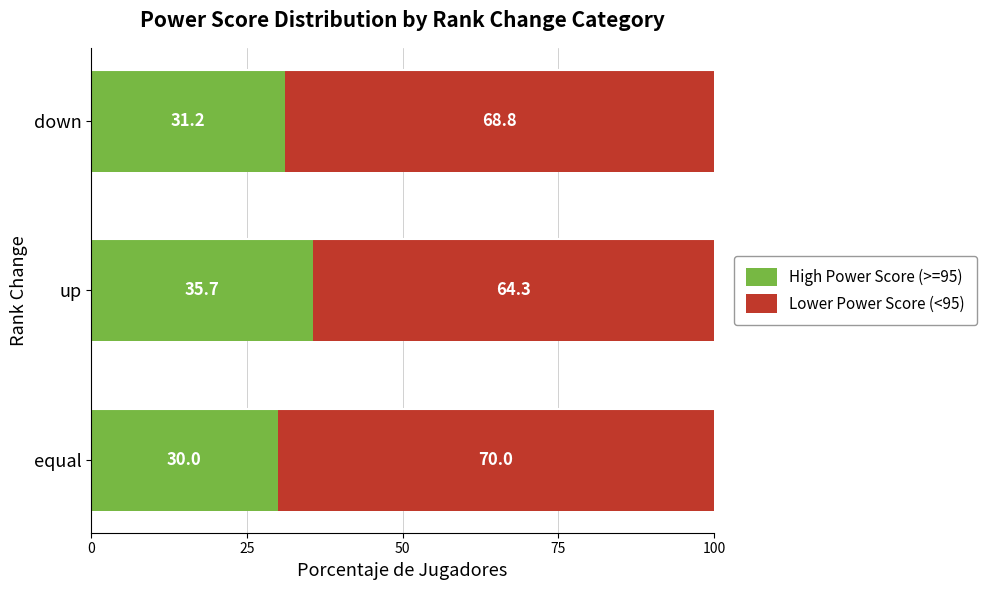

Which category has the lowest value in the High Power Score (>=95) series?

equal